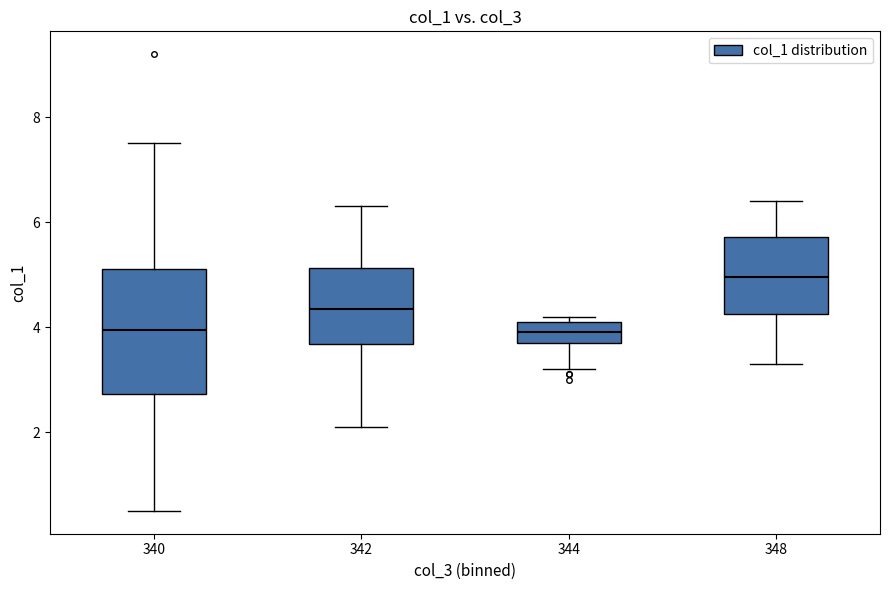

Where does the median line of the box at x = 344 sit on the y-axis? The values are not printed on the chart, so give them approximately, as read against the axis.

4.0